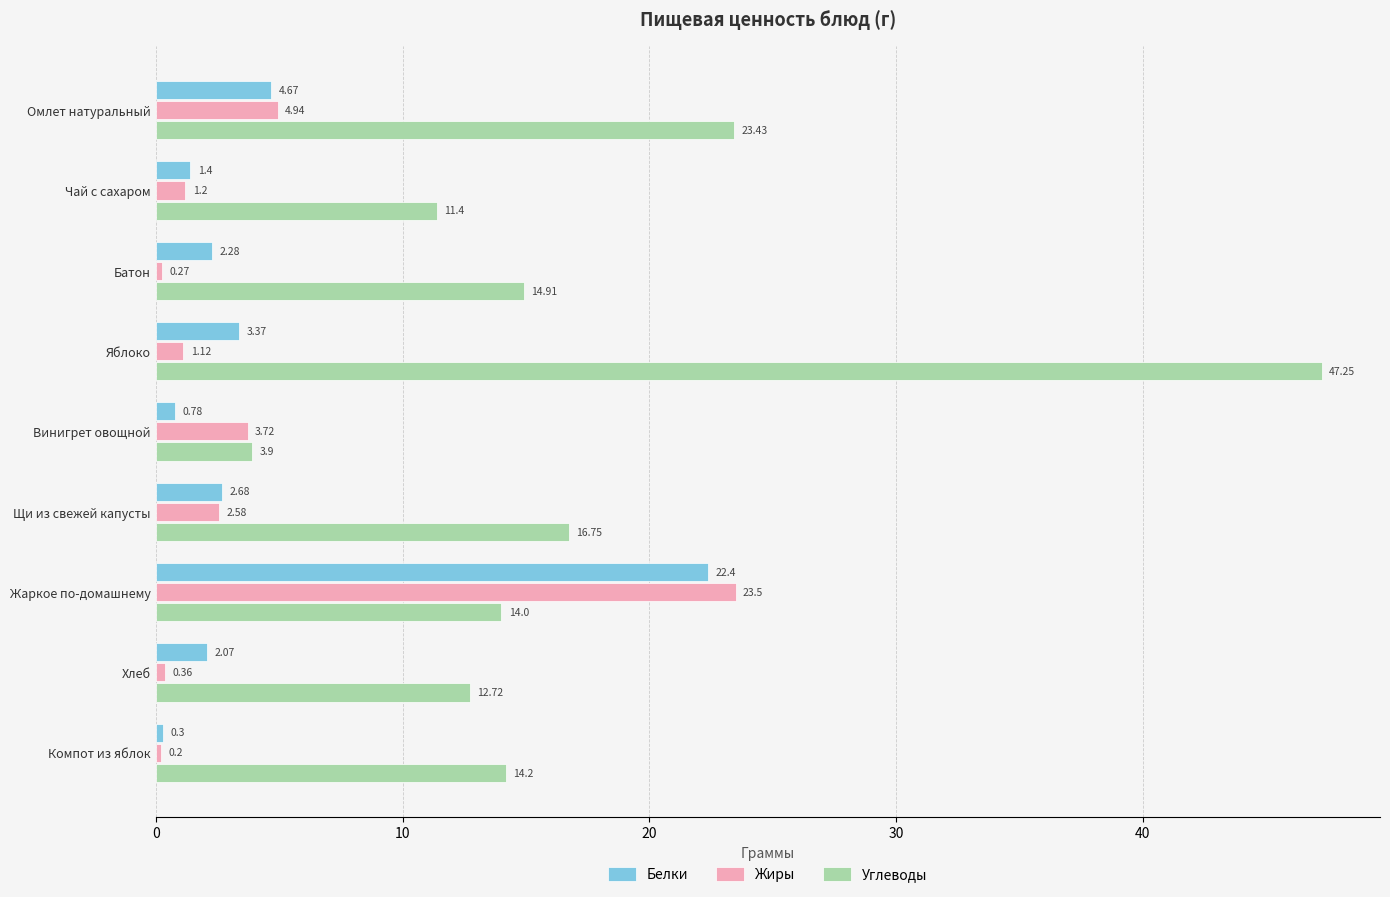

What is the spread (max minus min) of values at Хлеб?

12.4